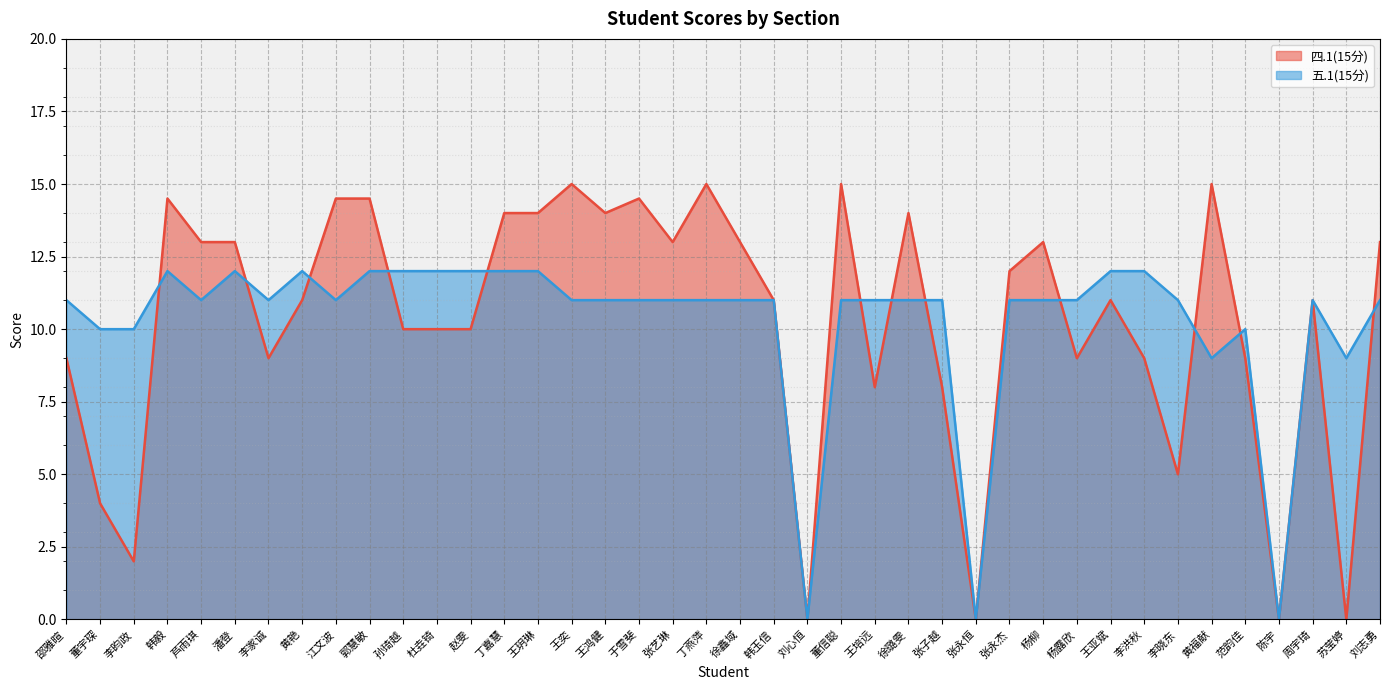

At which label is 五.1(15分) closest to 6?

黄福献